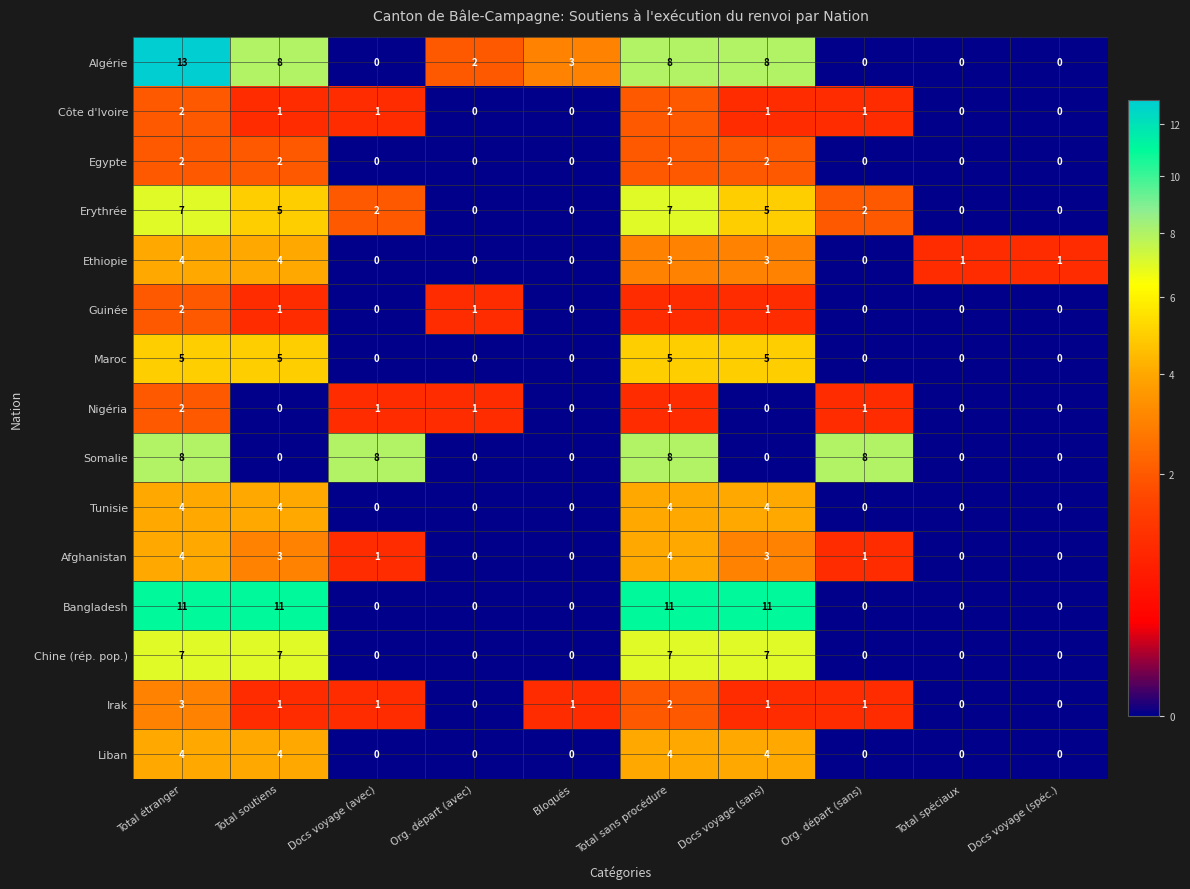

Which series has the largest total across all categories?

Bangladesh